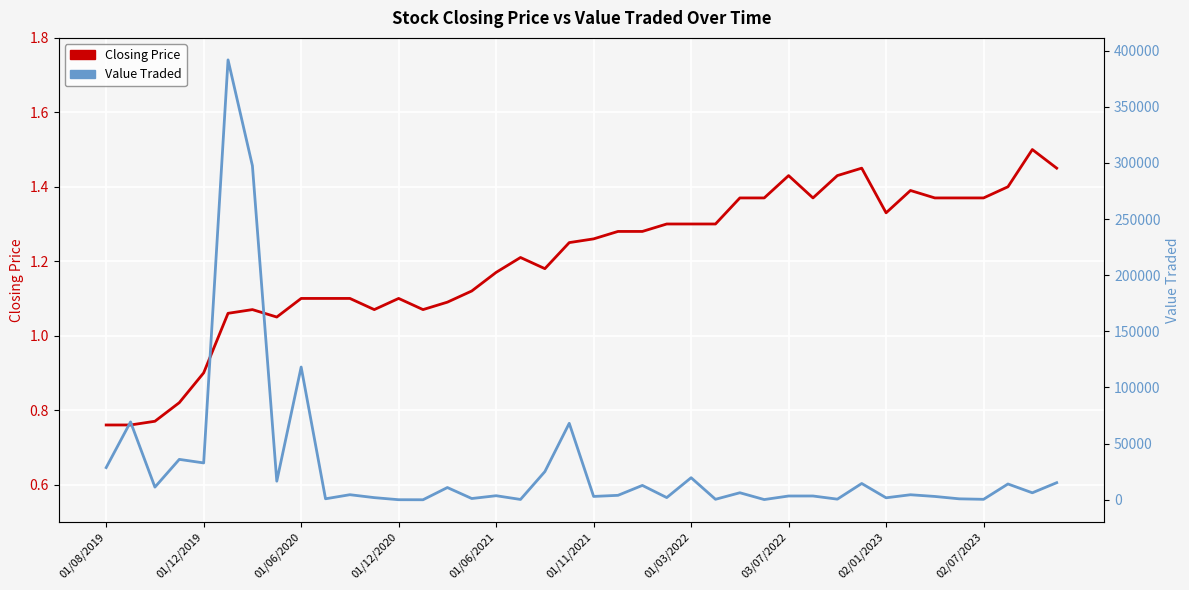

True or false: Value Traded and Closing Price intersect in this chart.

False